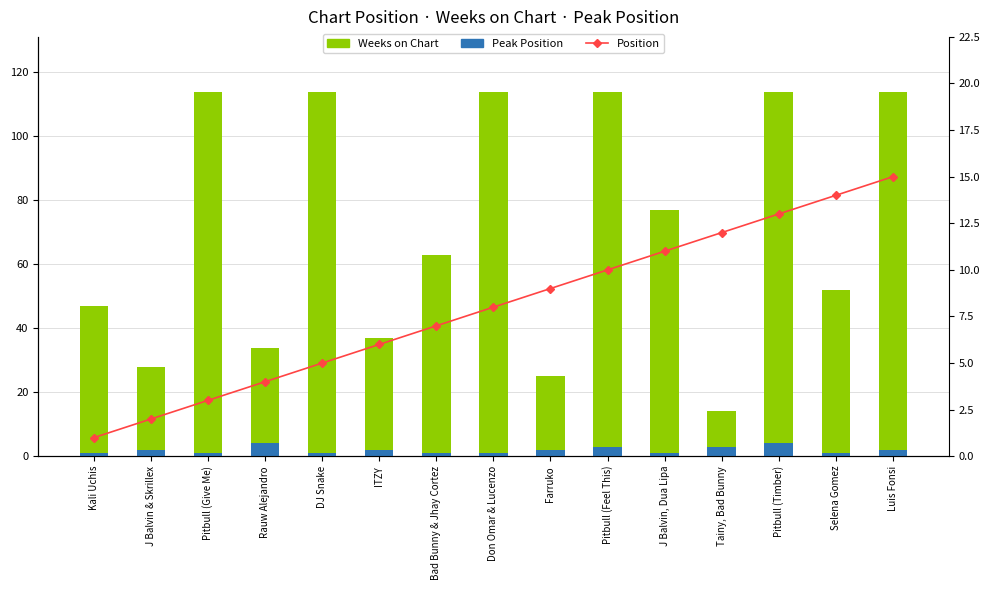

What position from the left is ITZY?

6